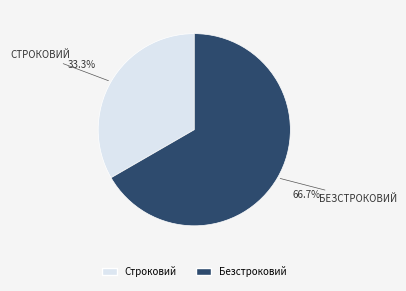

How many slices are in this pie chart?

2